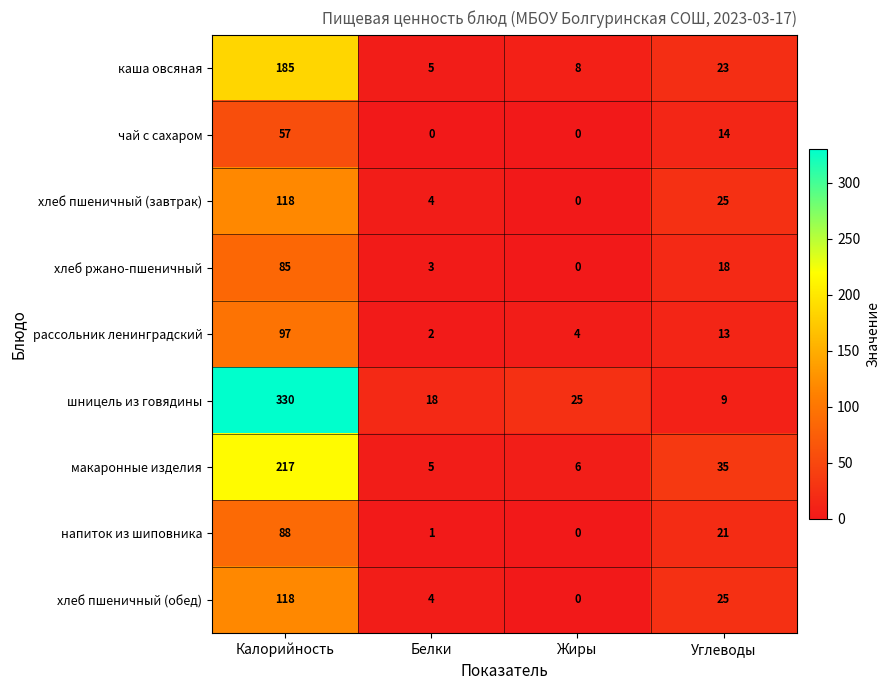

The каша овсяная series shows 95 at Калорийность. True or false?

False